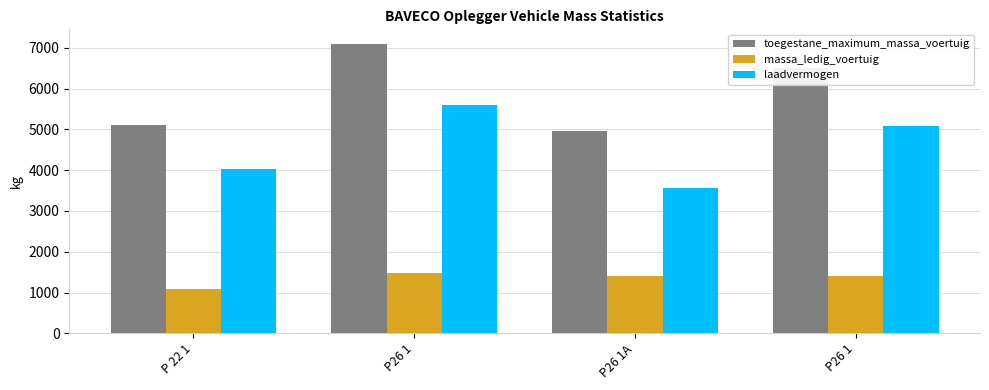

Rank the series at P26 1 from lowest to highest value.

massa_ledig_voertuig, laadvermogen, toegestane_maximum_massa_voertuig